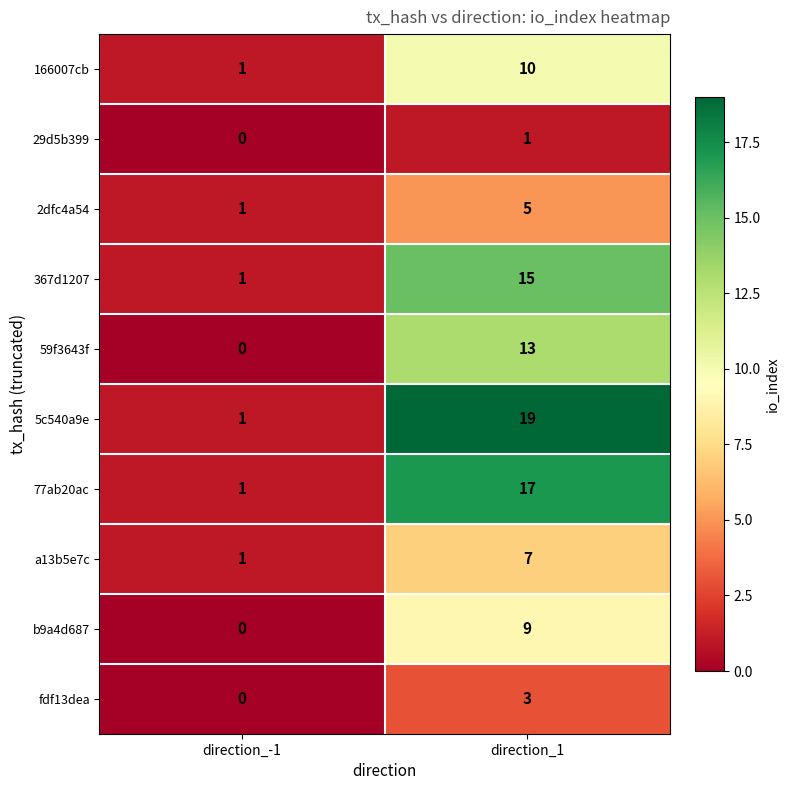

Reading left to right, what are all the values shown in this chart?

166007cb: 1	10
29d5b399: 0	1
2dfc4a54: 1	5
367d1207: 1	15
59f3643f: 0	13
5c540a9e: 1	19
77ab20ac: 1	17
a13b5e7c: 1	7
b9a4d687: 0	9
fdf13dea: 0	3